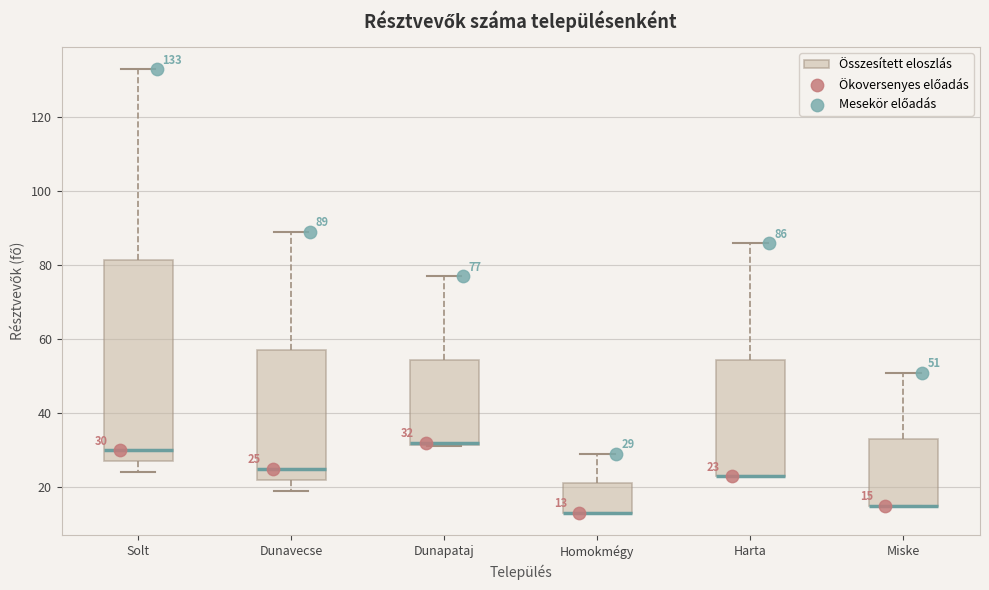

Comparing the boxes themselves (not the whiskers), which one is the tallest?

Solt